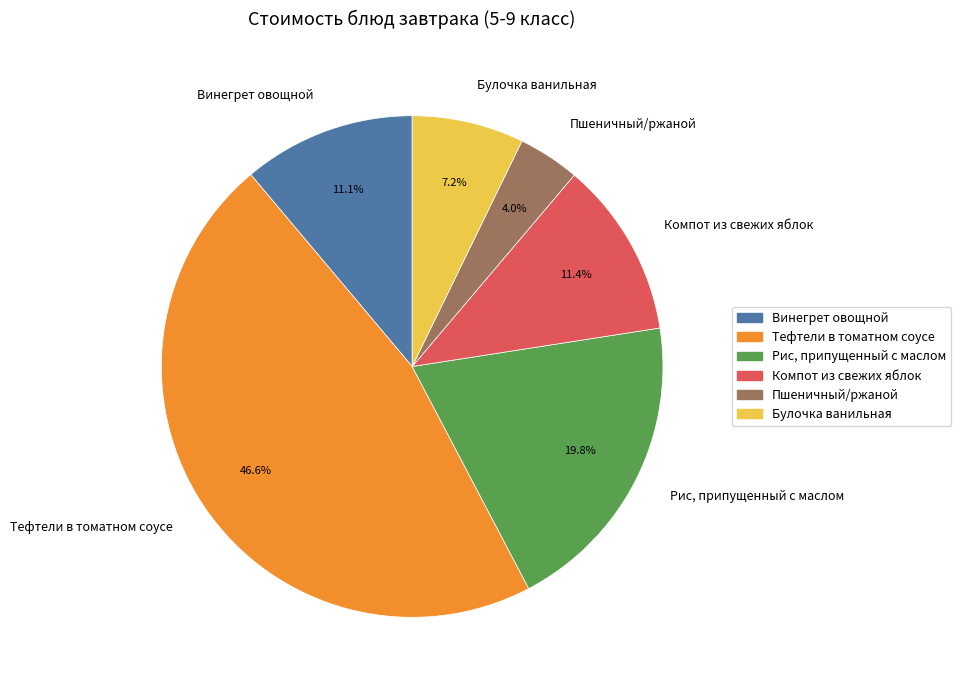

True or false: Винегрет овощной accounts for 11% of the total.

True